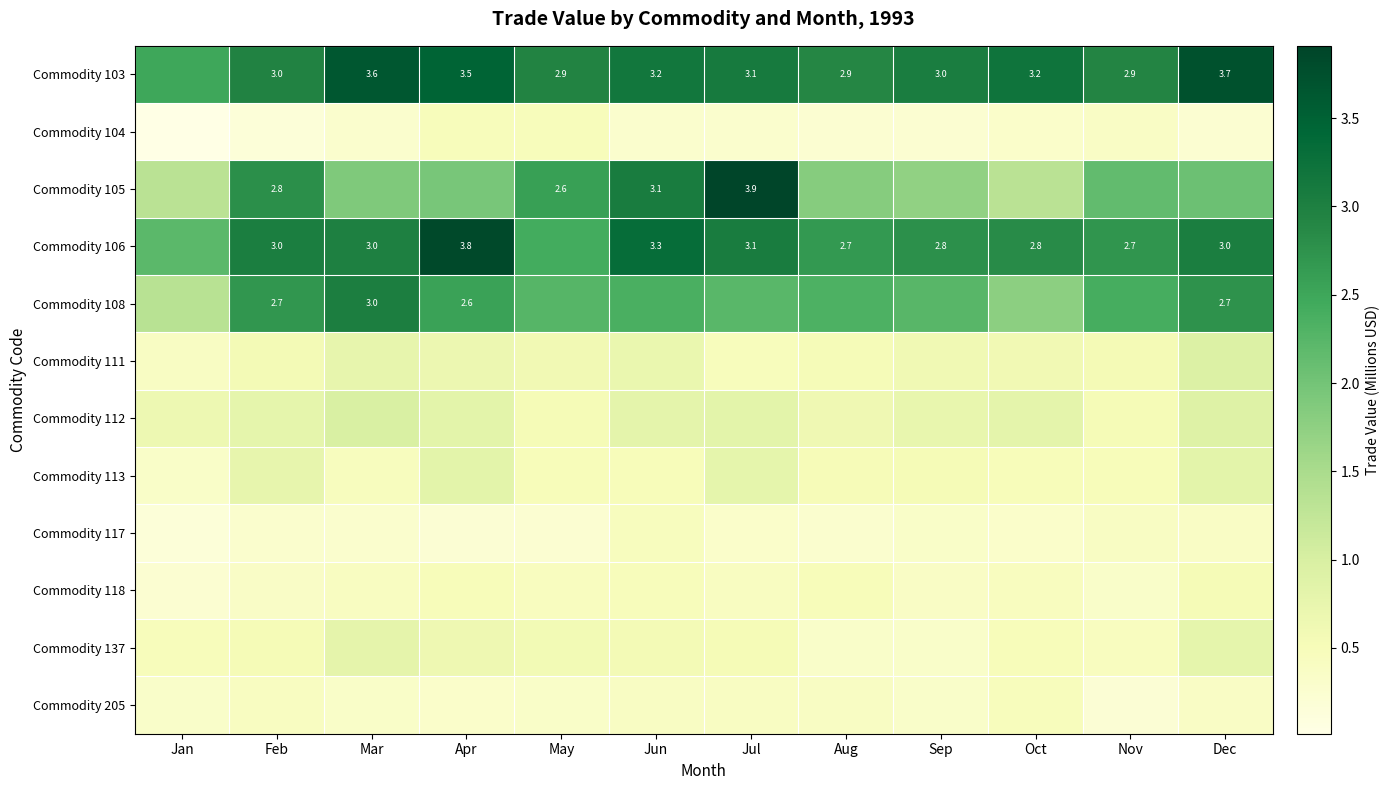

List the series in order of their peak value, lowest first.

Commodity 117, Commodity 205, Commodity 104, Commodity 118, Commodity 137, Commodity 113, Commodity 111, Commodity 112, Commodity 108, Commodity 103, Commodity 106, Commodity 105